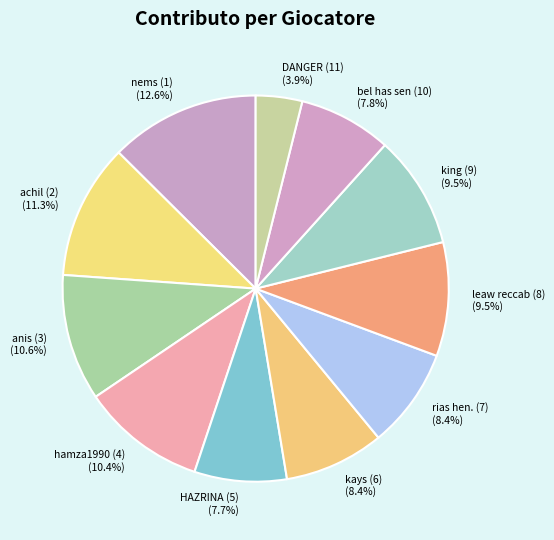

To the nearest percent, what portion does anis (3) represent?

11%